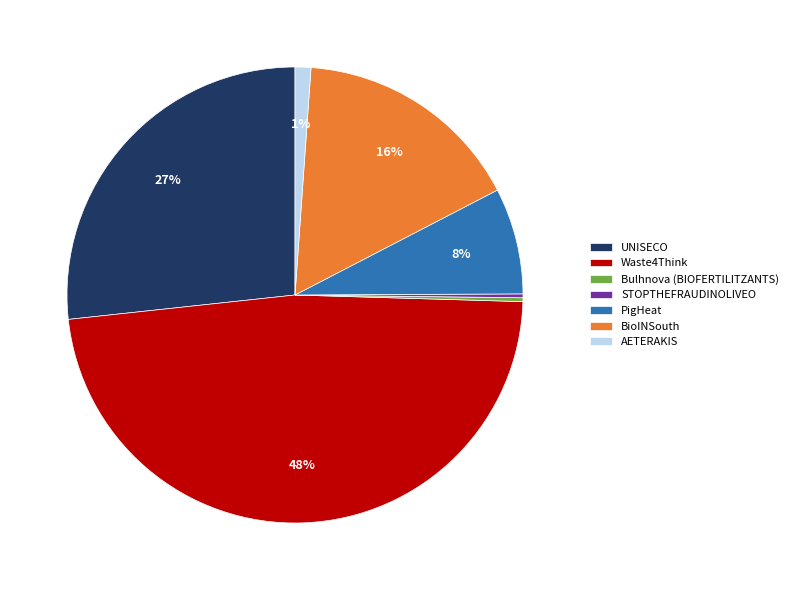

What is the largest slice in the pie chart?

Waste4Think